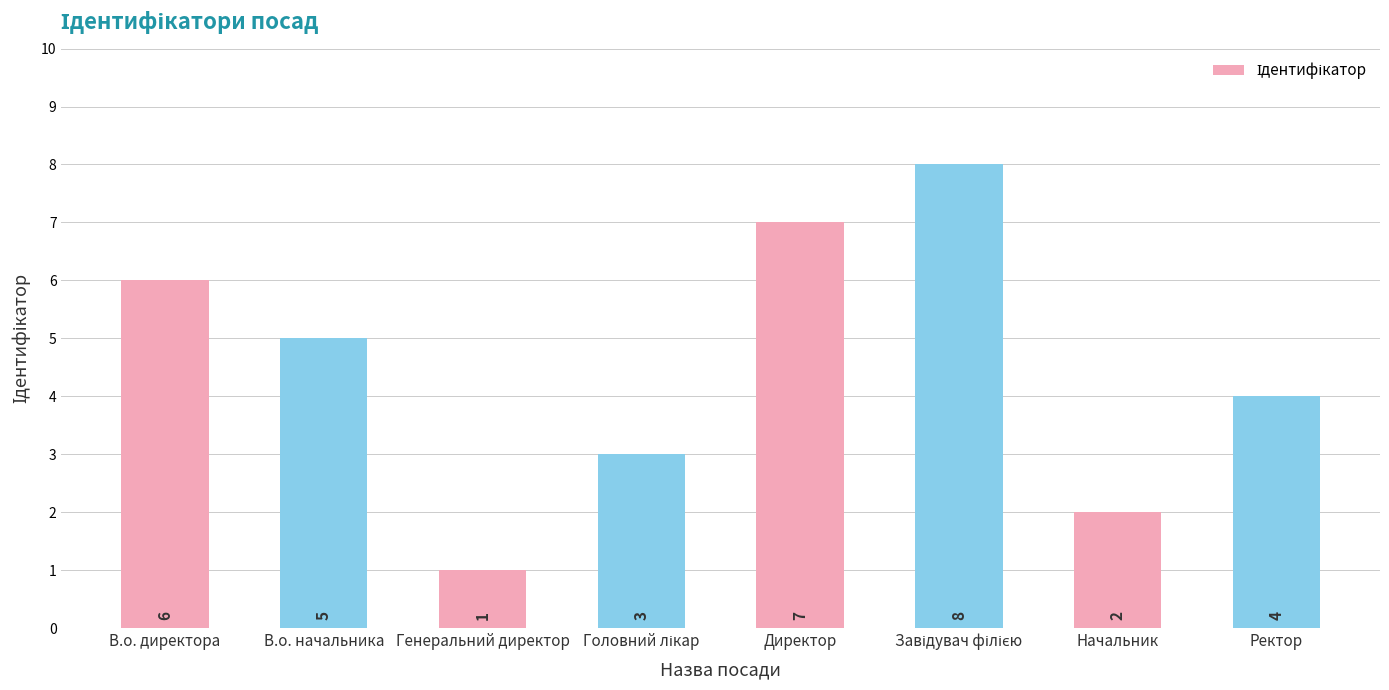

What position from the left is Генеральний директор?

3